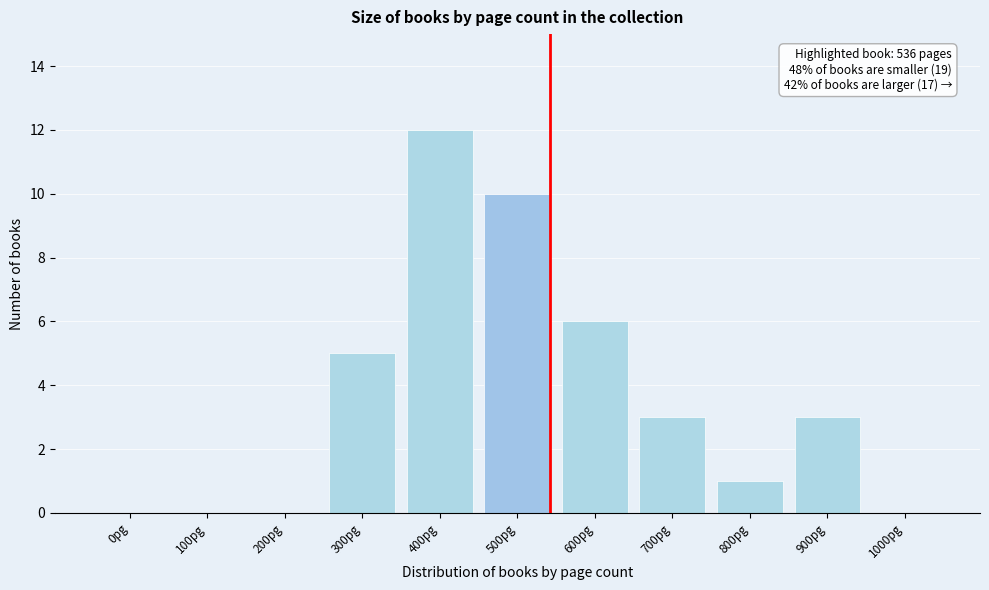

Reading right to left, extract all data points from this chart.

1000pg=0	900pg=3	800pg=1	700pg=3	600pg=6	500pg=10	400pg=12	300pg=5	200pg=0	100pg=0	0pg=0